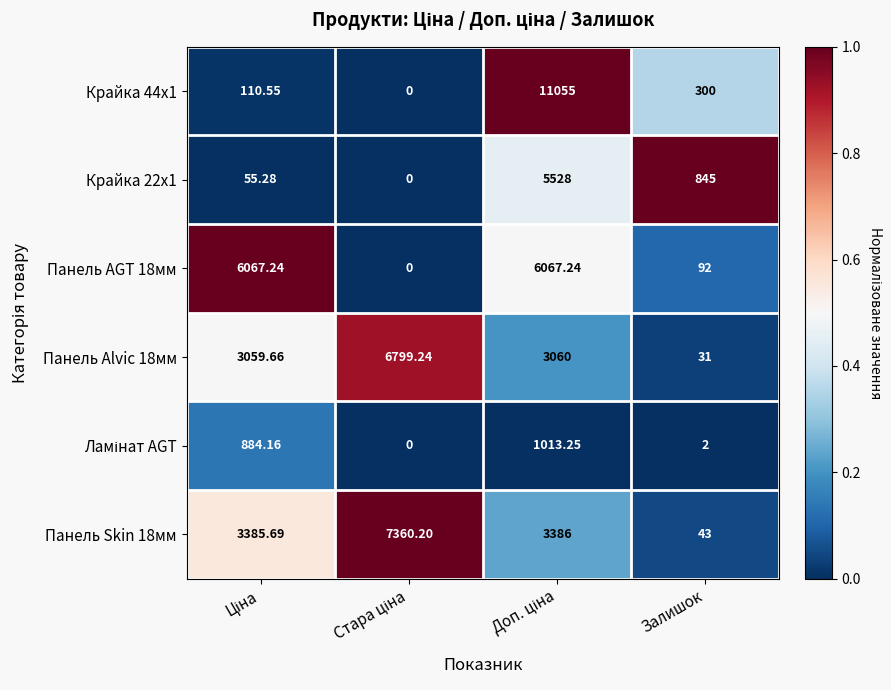

Which series has the largest total across all categories?

Панель Skin 18мм